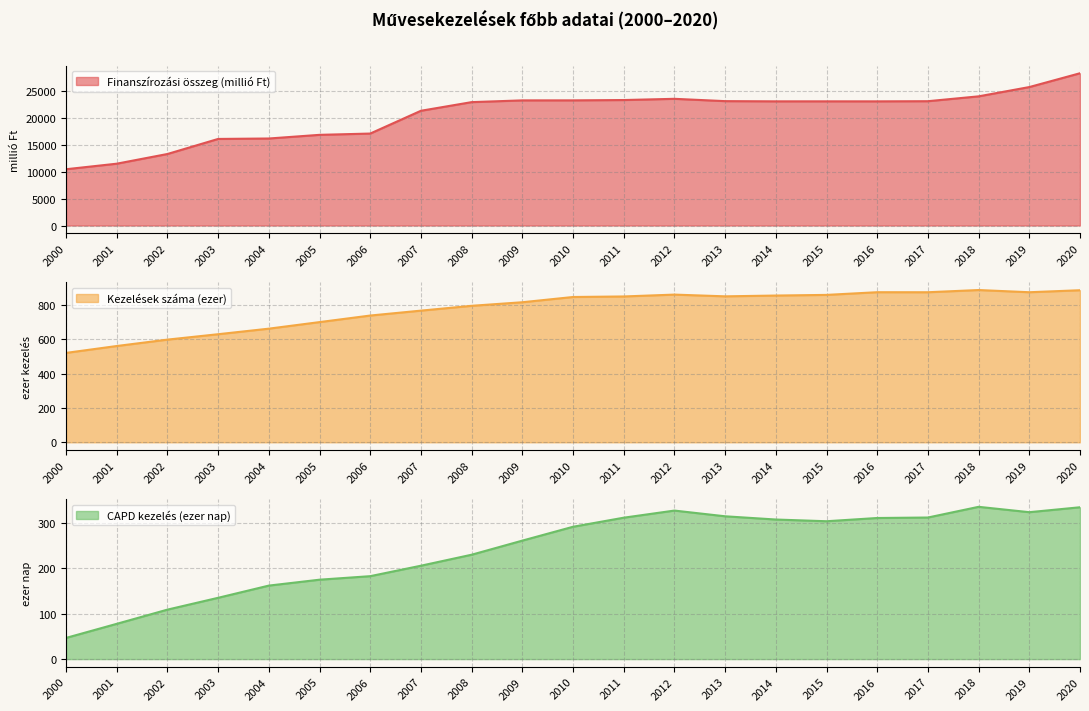

Count the number of categories in the chart.

21